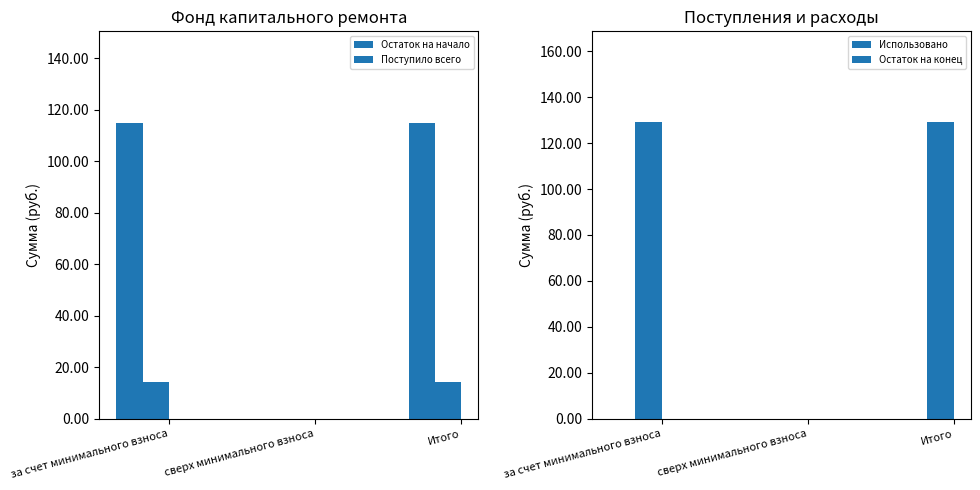

Count the number of categories in the chart.

3